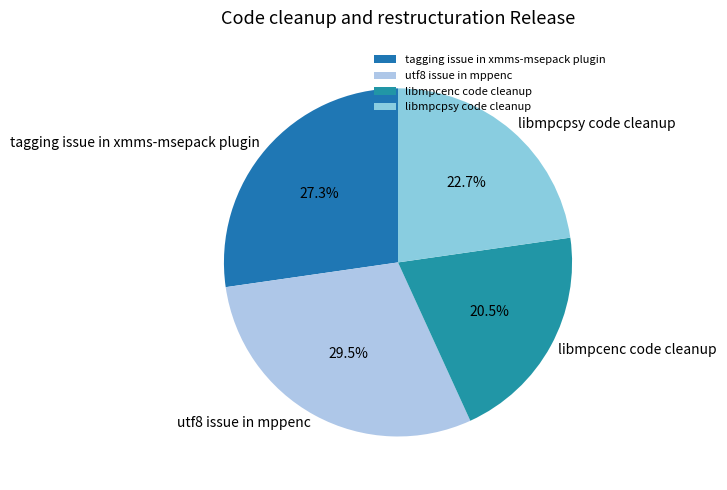

Is utf8 issue in mppenc the majority of the pie?

No